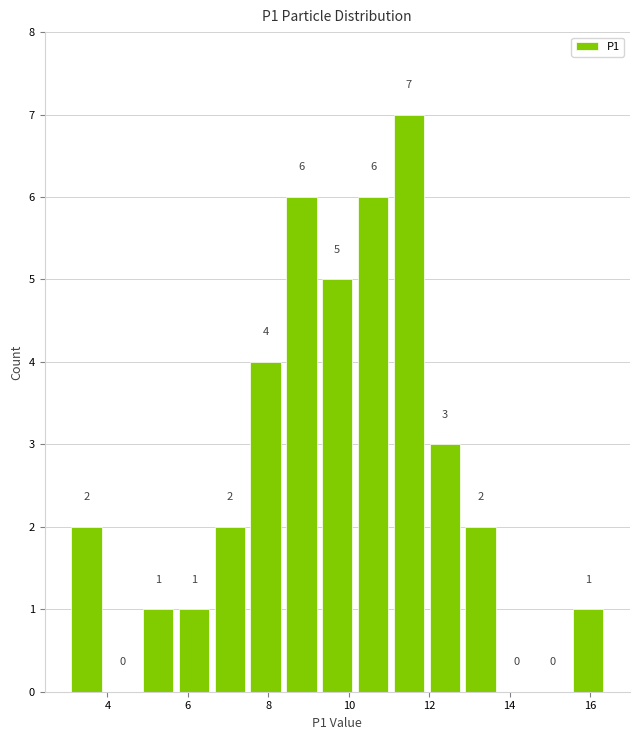

Over which range of the x-axis is the bar tallest?

11.0 to 12.0